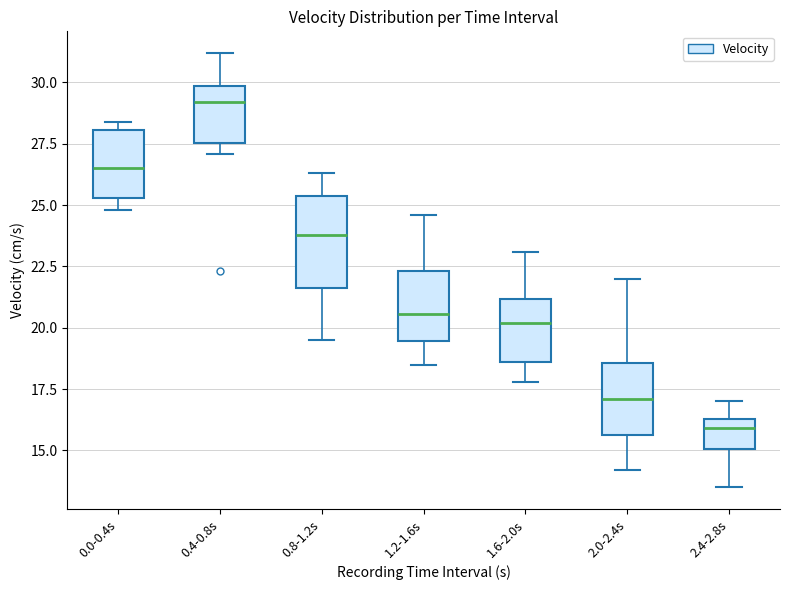

Where does the upper whisker of the box for 0.8-1.2s end on the y-axis? The values are not printed on the chart, so give them approximately, as read against the axis.

26.5